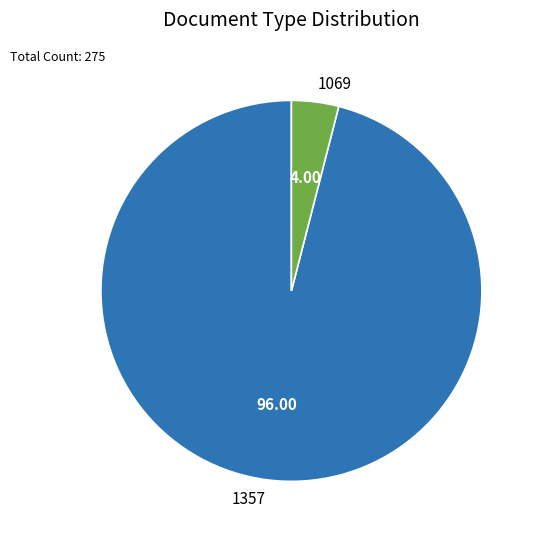

Is it true that 1357 is 96% of the pie?

True